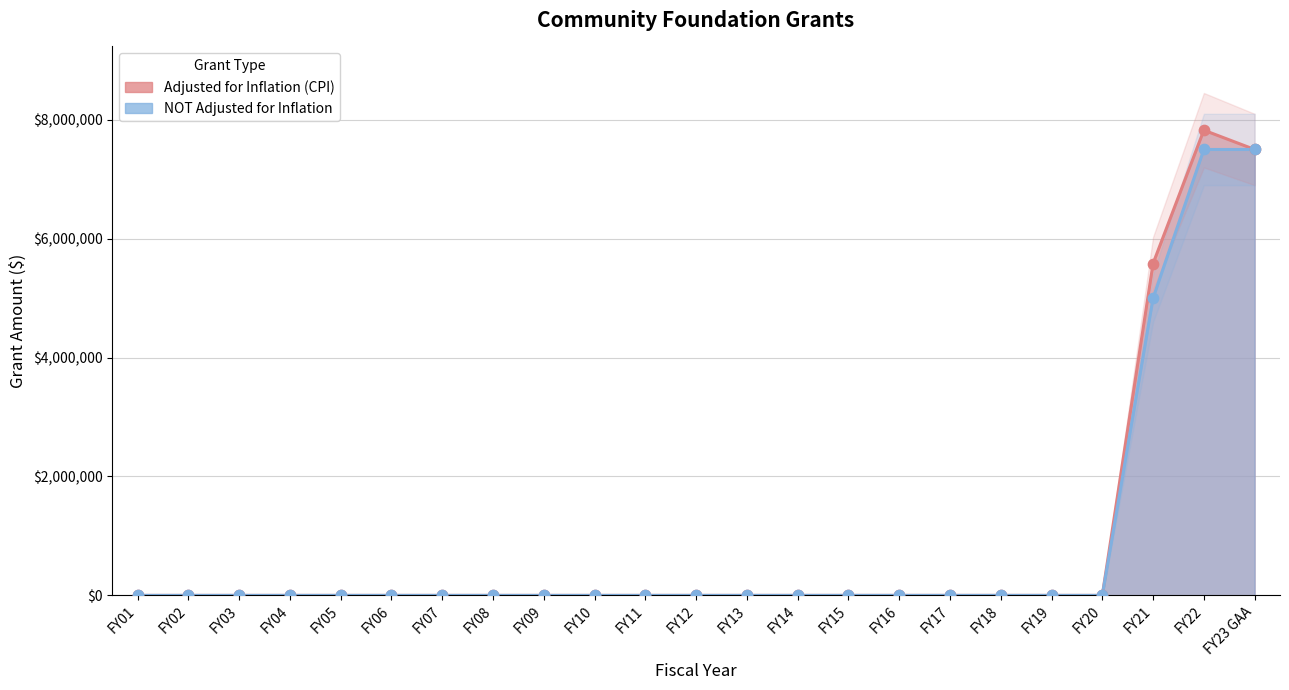

What is the total value across all series at FY23 GAA?

15000000